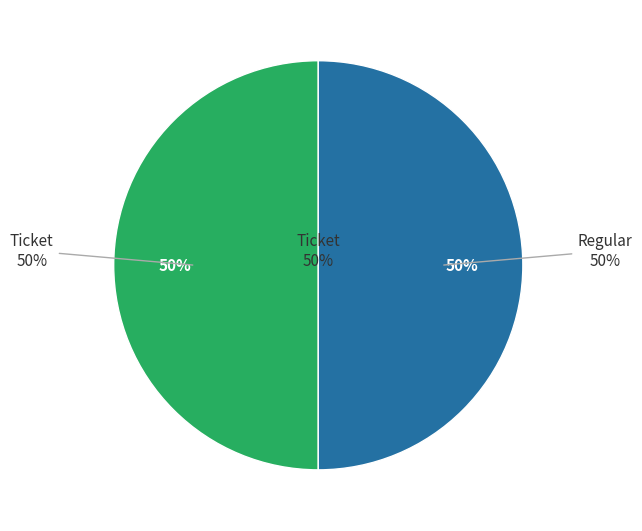

What percentage do Regular and Ticket together represent?

100.0%